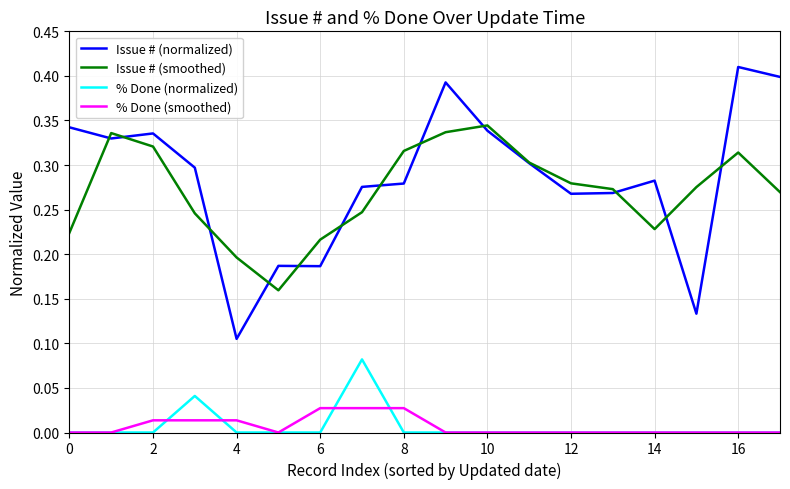

Which series has the widest spread of values?

Issue # (normalized)